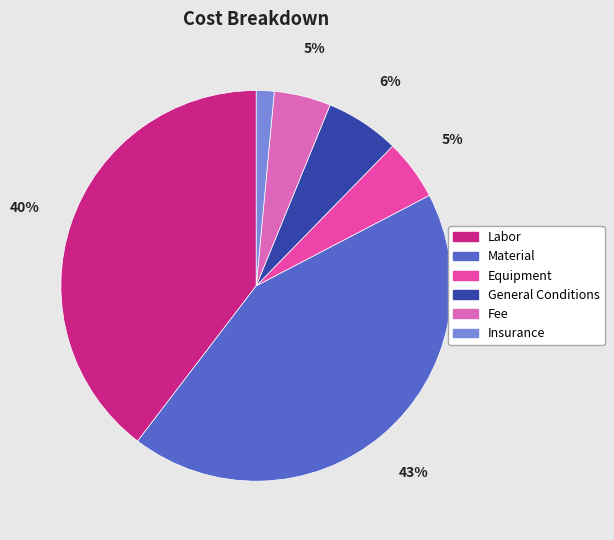

Does any single category account for the majority?

No